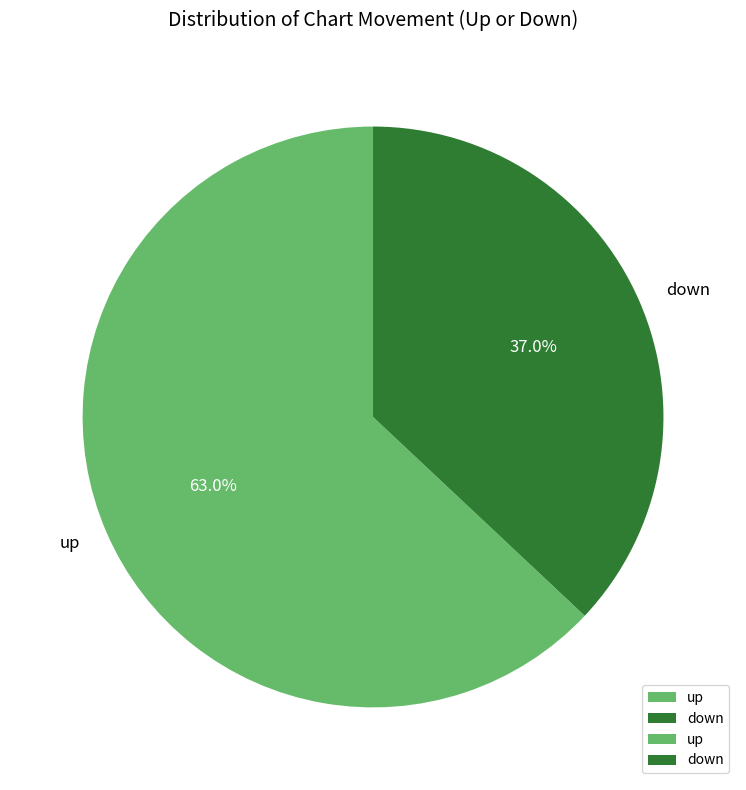

Combined, do up and down account for over 50%?

Yes